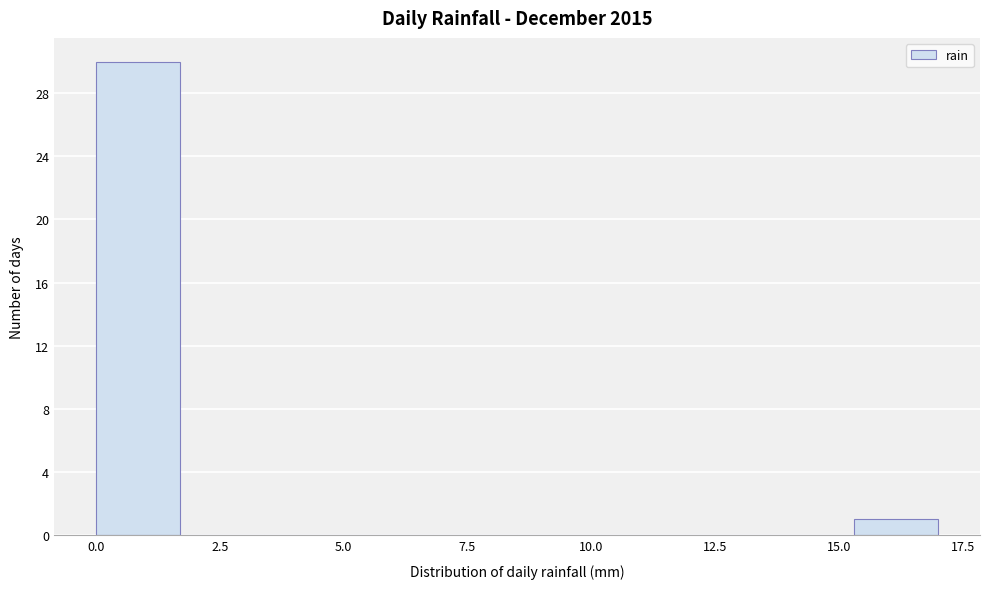

Read against the x-axis, roughly where is the centre of the tallest bar?

1.0